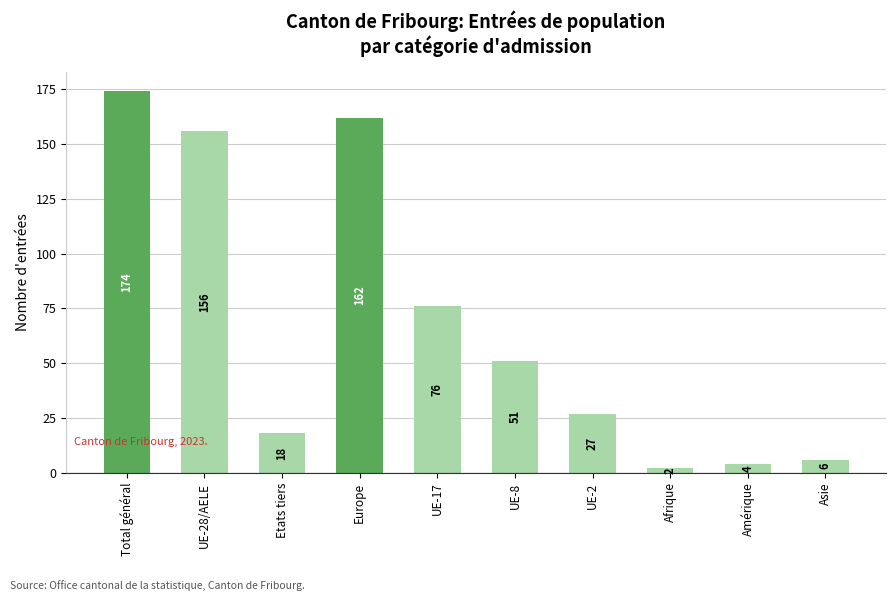

List the labels in order of value, smallest first.

Afrique, Amérique, Asie, Etats tiers, UE-2, UE-8, UE-17, UE-28/AELE, Europe, Total général